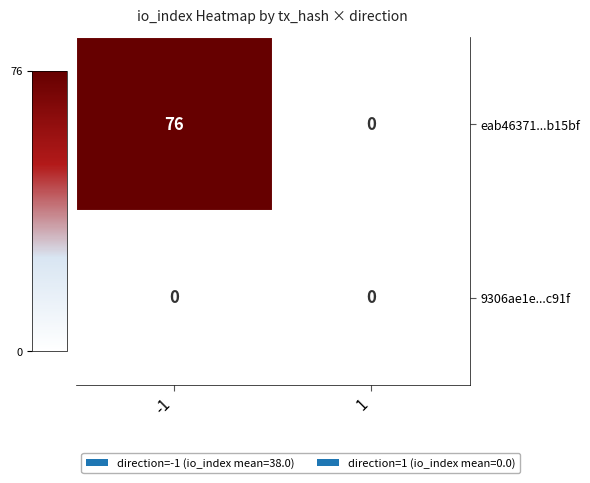

True or false: eab46371...b15bf has a value of 76 at -1.

True